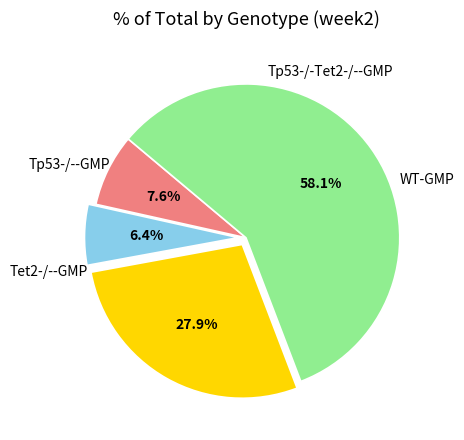

Is there a majority slice in this chart?

Yes